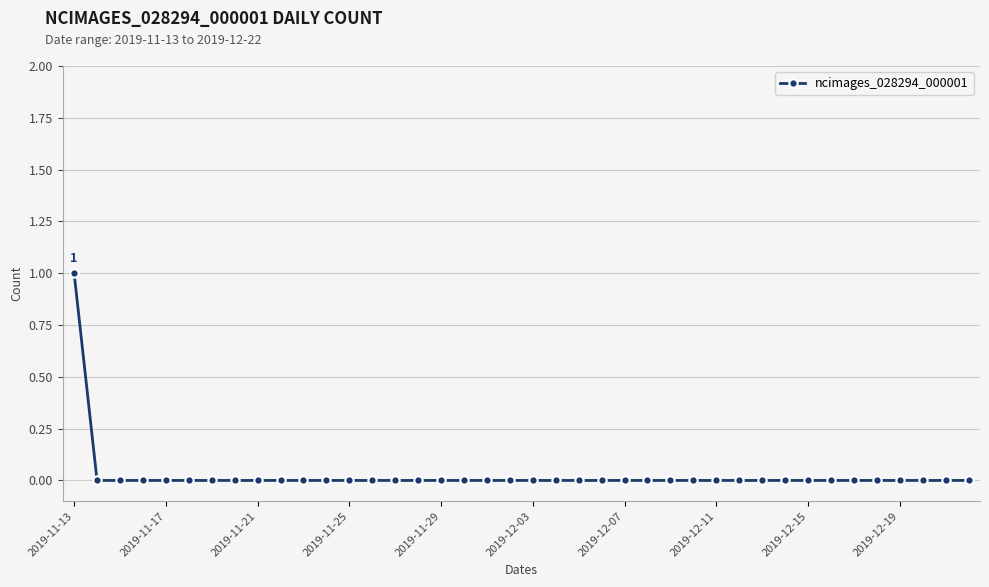

Is this an area chart (filled region under the line)?

No